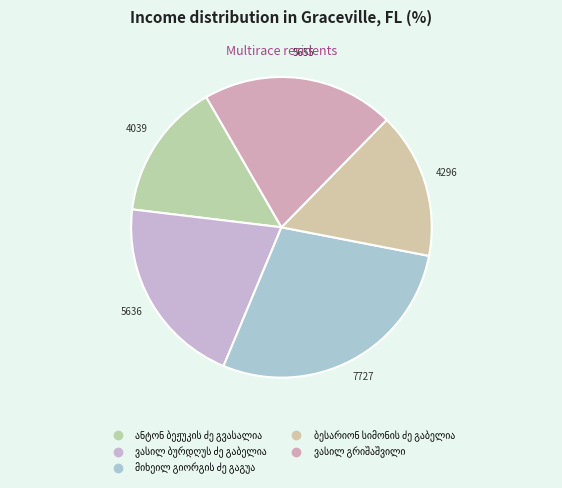

Is there any slice that represents more than half of the pie?

No